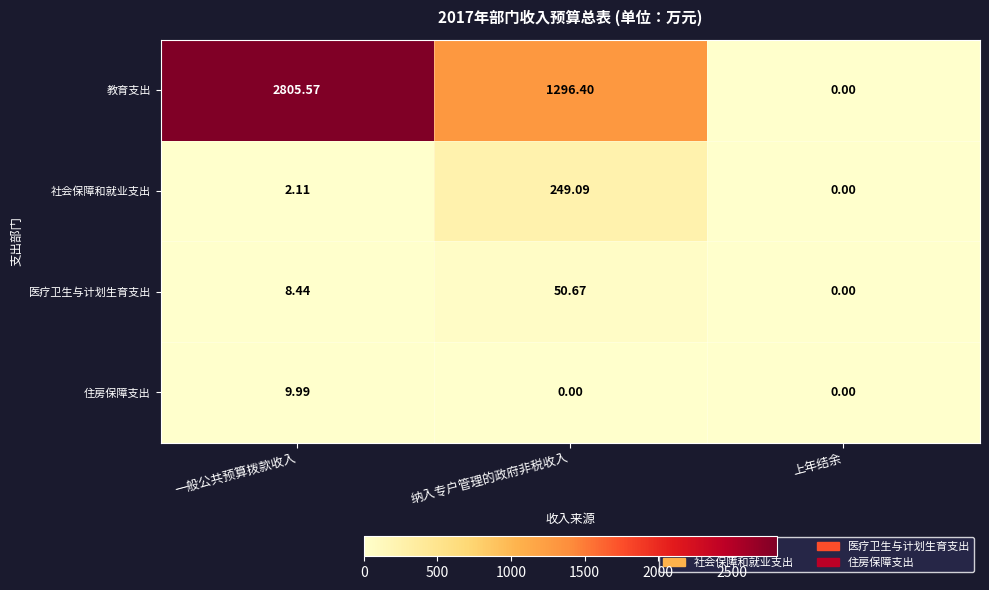

At which label does 住房保障支出 reach its peak?

一般公共预算拨款收入